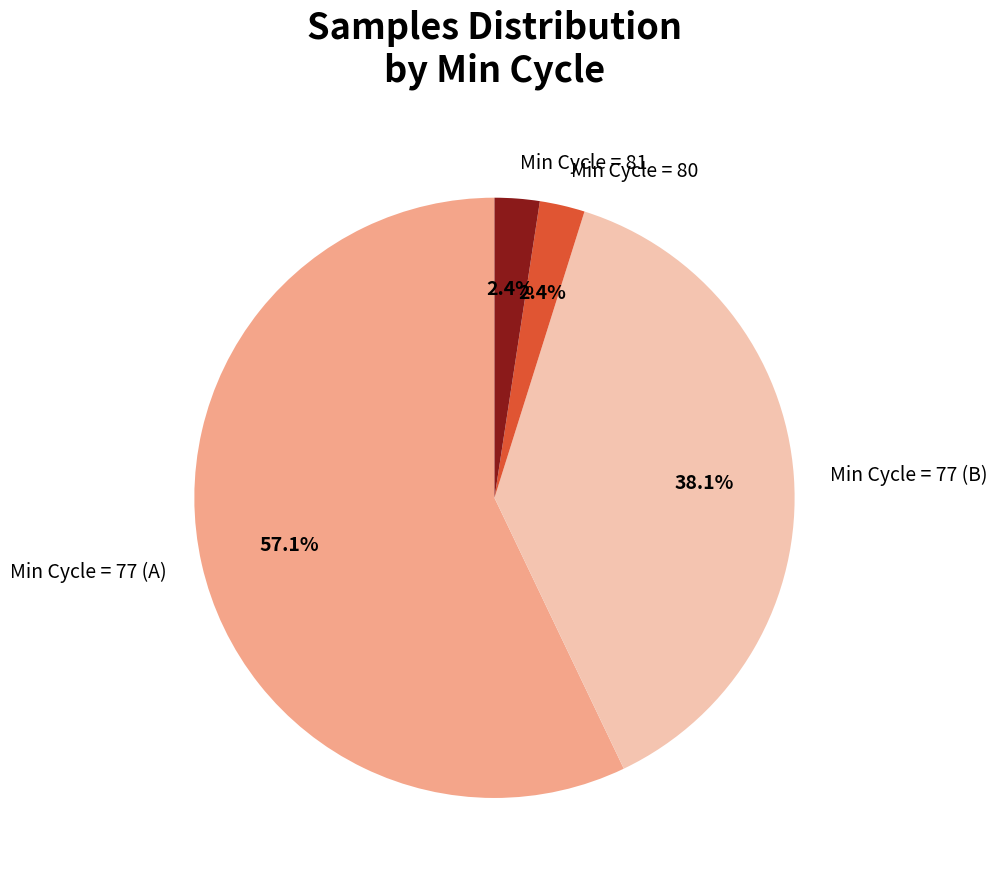

What is the largest slice in the pie chart?

Min Cycle = 77 (A)